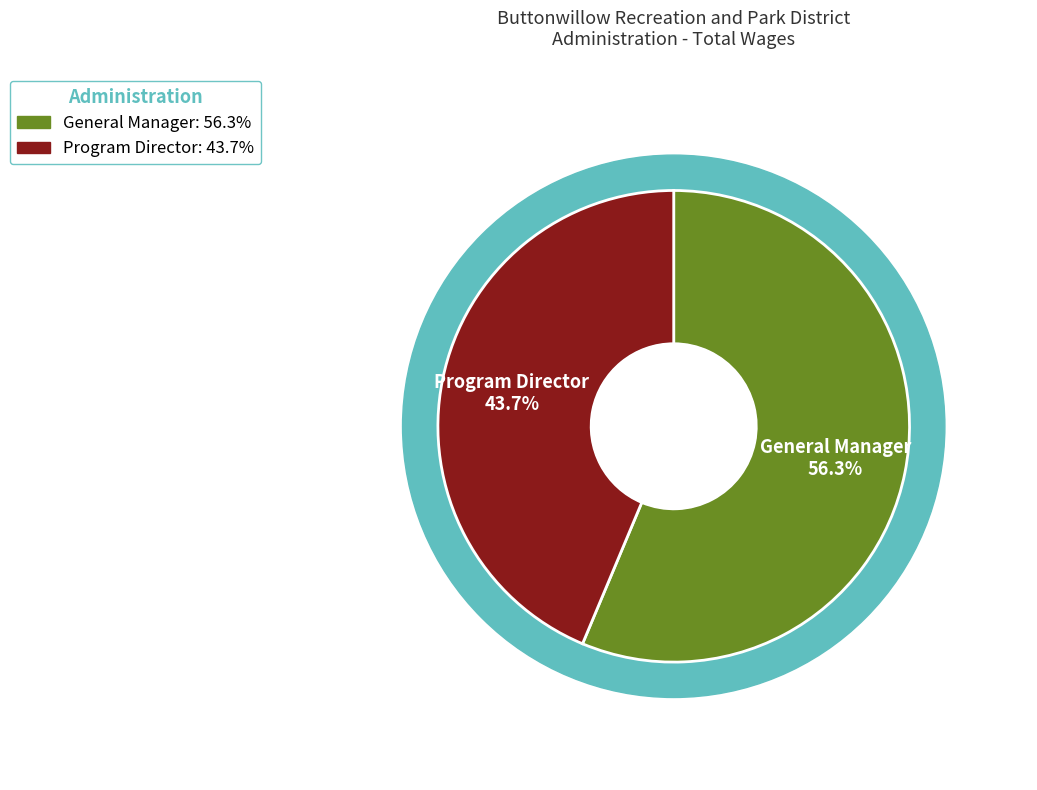

What portion of the pie excludes General Manager?

43.7%